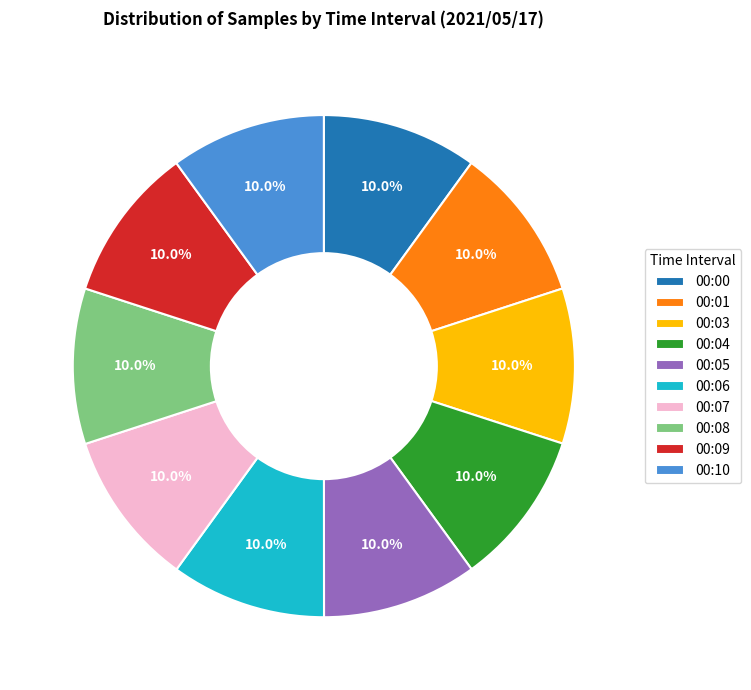

Approximately how many times larger is the value at 00:00 compared to 00:06?

1.0